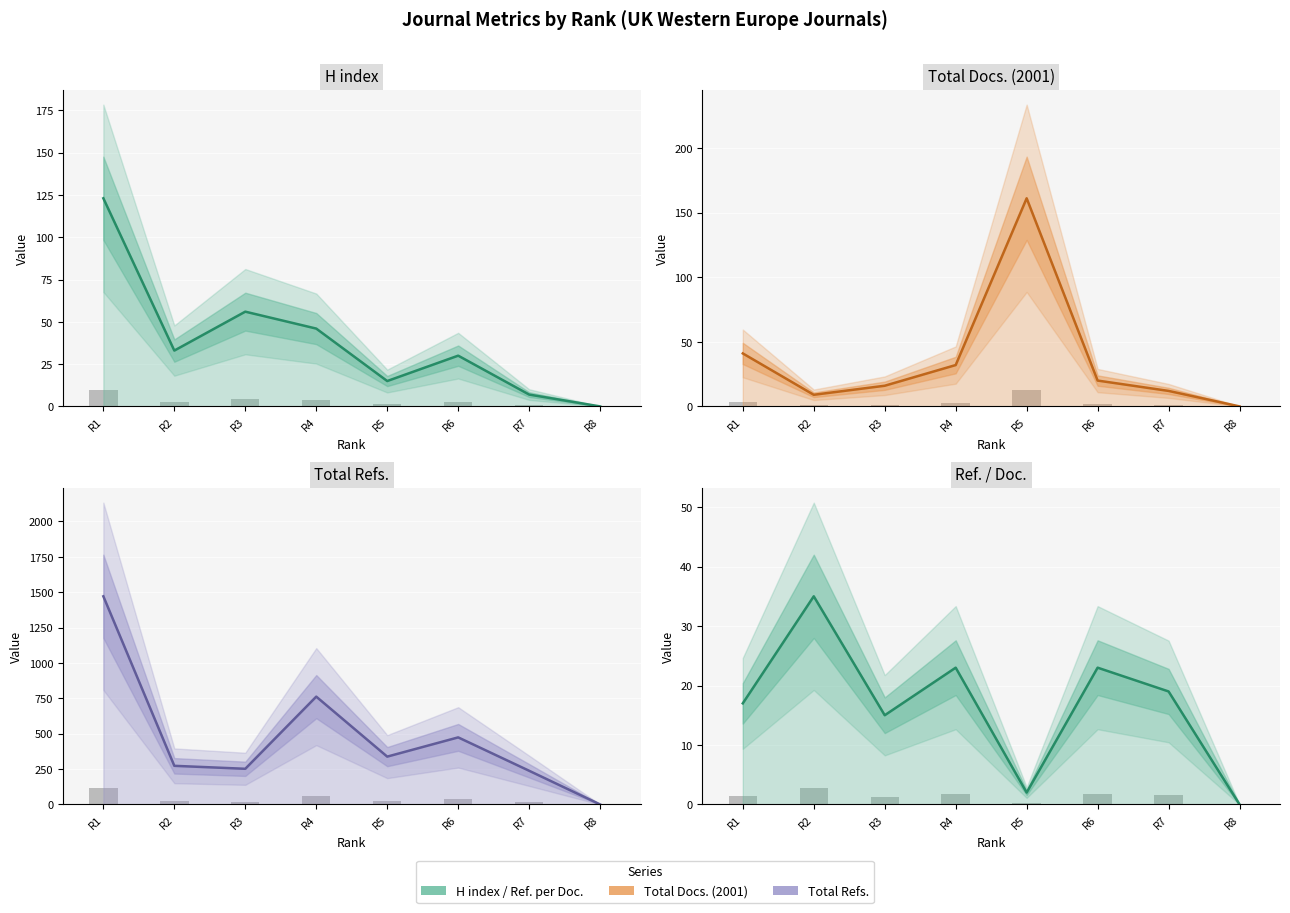

Rank the series by their maximum value, from highest to lowest.

Total Refs., Total Docs. (2001), H index, Ref. / Doc.